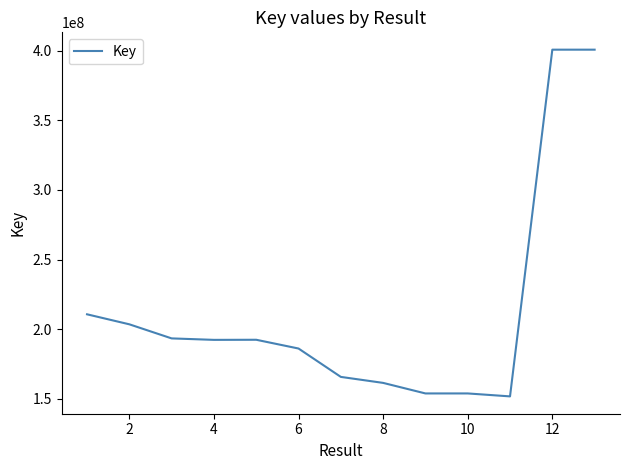

What is the difference between the maximum and minimum values?

248900613